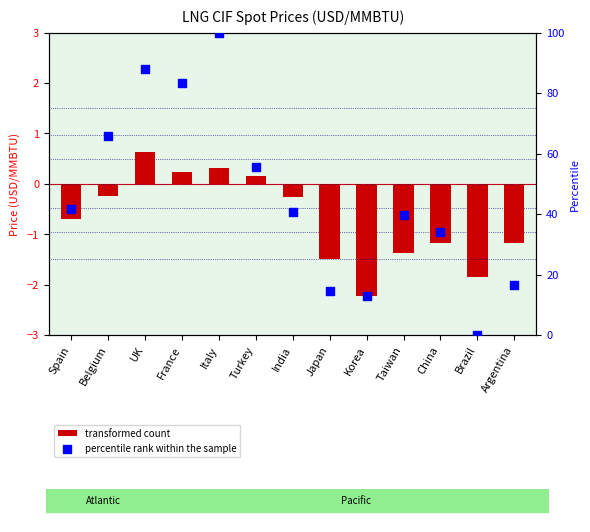

Which series has the largest total across all categories?

percentile rank within the sample